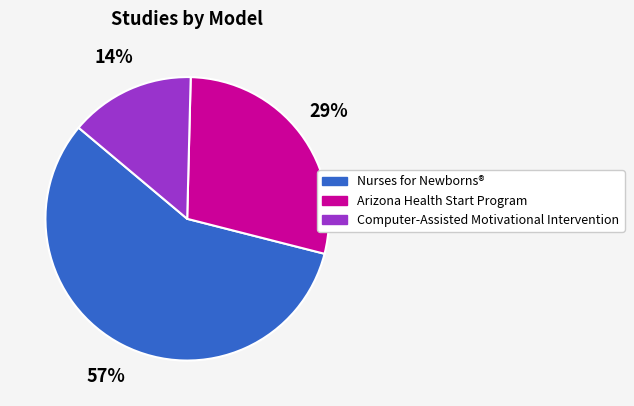

Does any single category account for the majority?

Yes